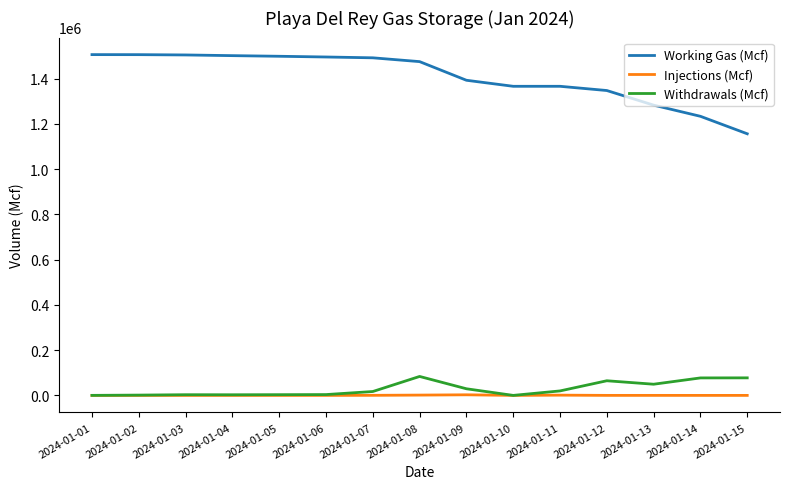

What is the difference between the second highest and second lowest values in the Working Gas (Mcf) series?

272406.1